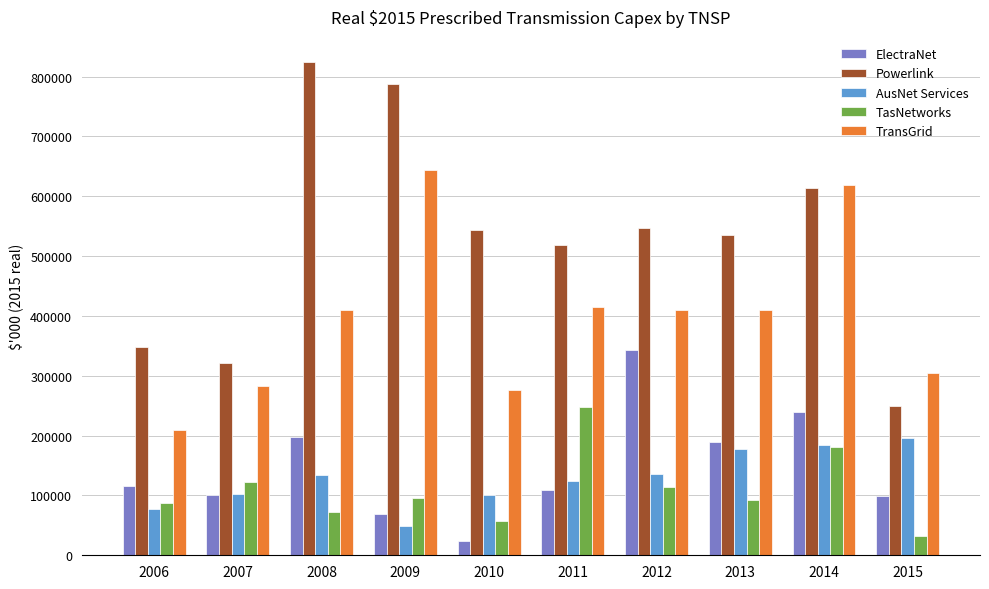

What is the lowest value of the Powerlink series?

249849.0